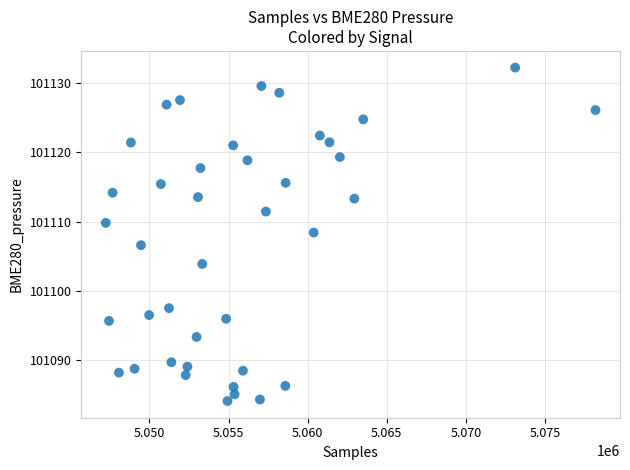

What is the range of X values (max minus min)?

30949.0